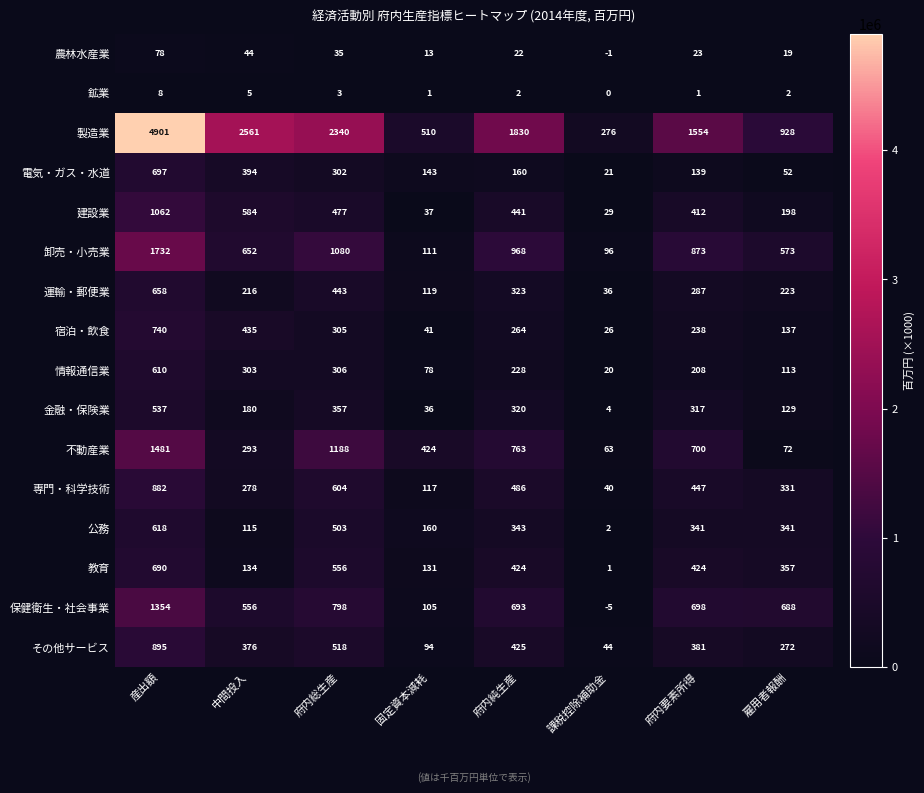

Which series has the widest spread of values?

製造業